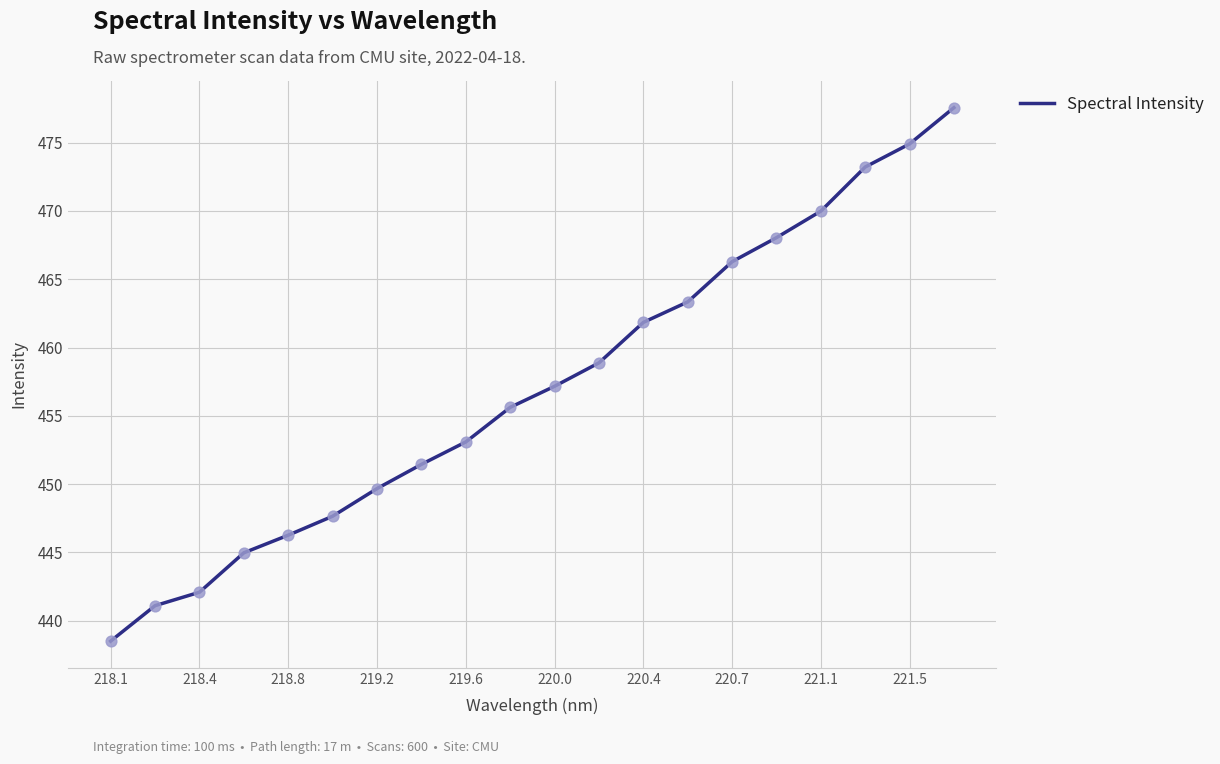

What is the difference between the maximum and minimum values?

39.0